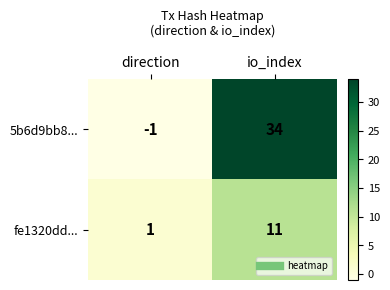

The value of 5b6d9bb8... at direction is -1. True or false?

True